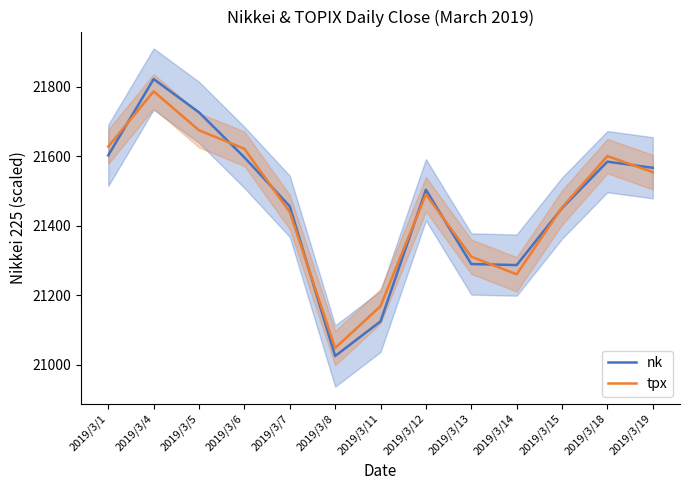

At 2019/3/19, list the series in order from smallest to largest.

tpx, nk